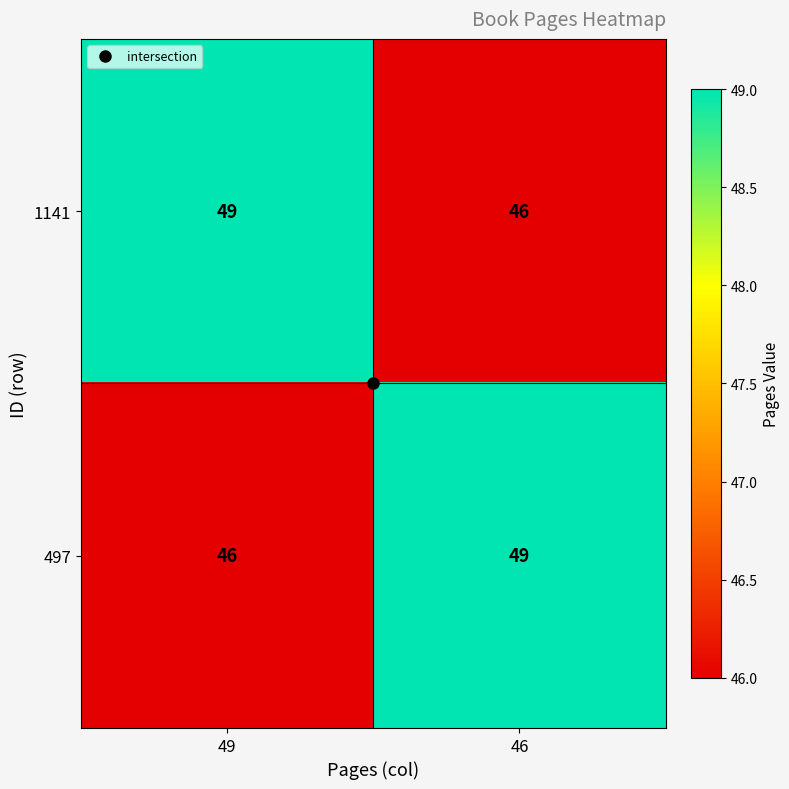

Count the number of categories in the chart.

2